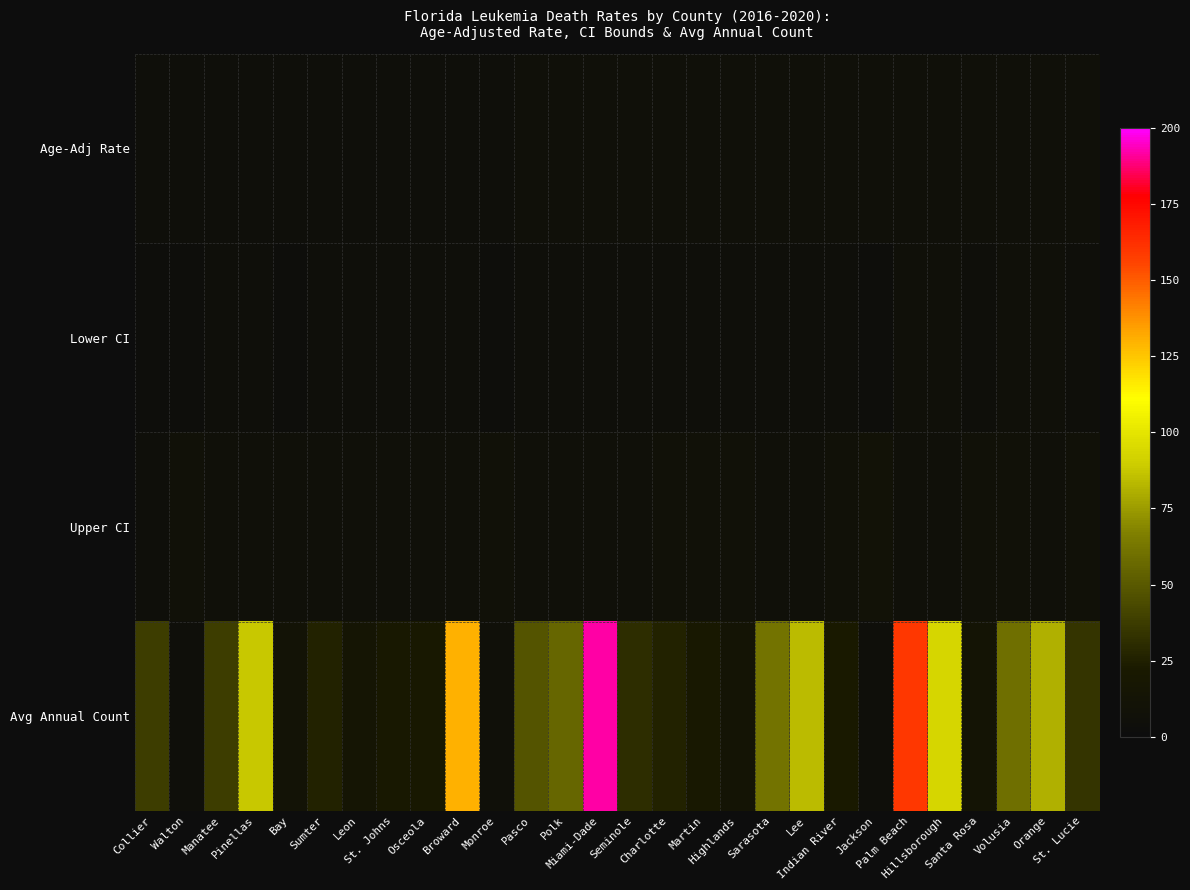

What is the total value across all series at Indian River?

40.3